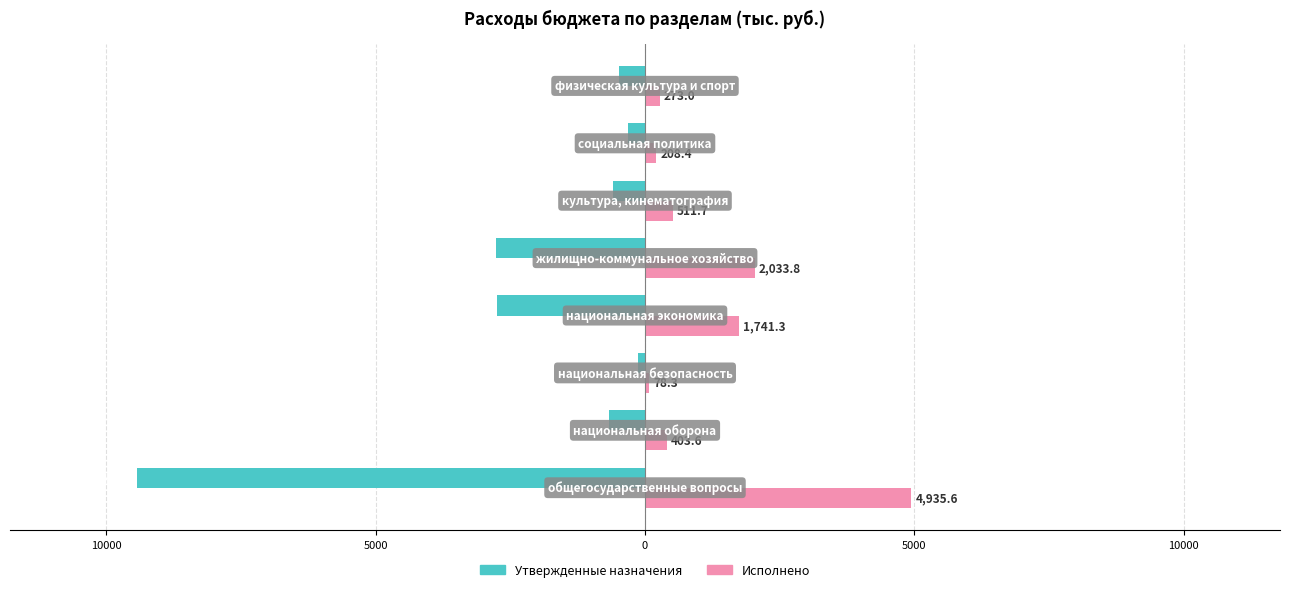

What are all the series names shown in the legend?

Утвержденные назначения, Исполнено